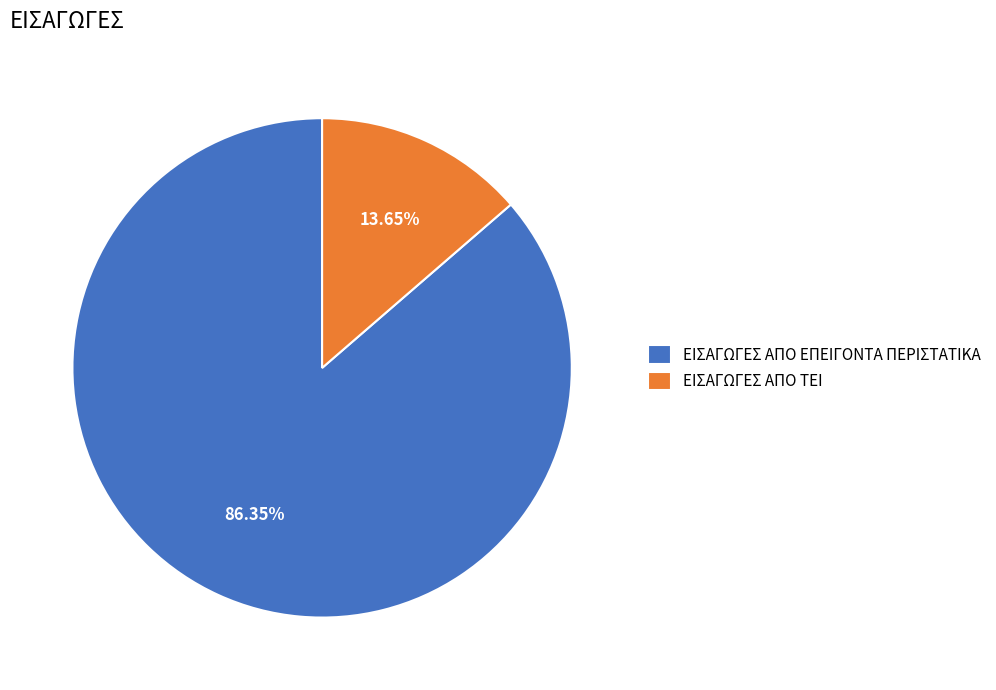

To the nearest percent, what is the difference between the ΕΙΣΑΓΩΓΕΣ ΑΠΟ ΕΠΕΙΓΟΝΤΑ ΠΕΡΙΣΤΑΤΙΚΑ and ΕΙΣΑΓΩΓΕΣ ΑΠΟ ΤΕΙ slice percentages?

73%